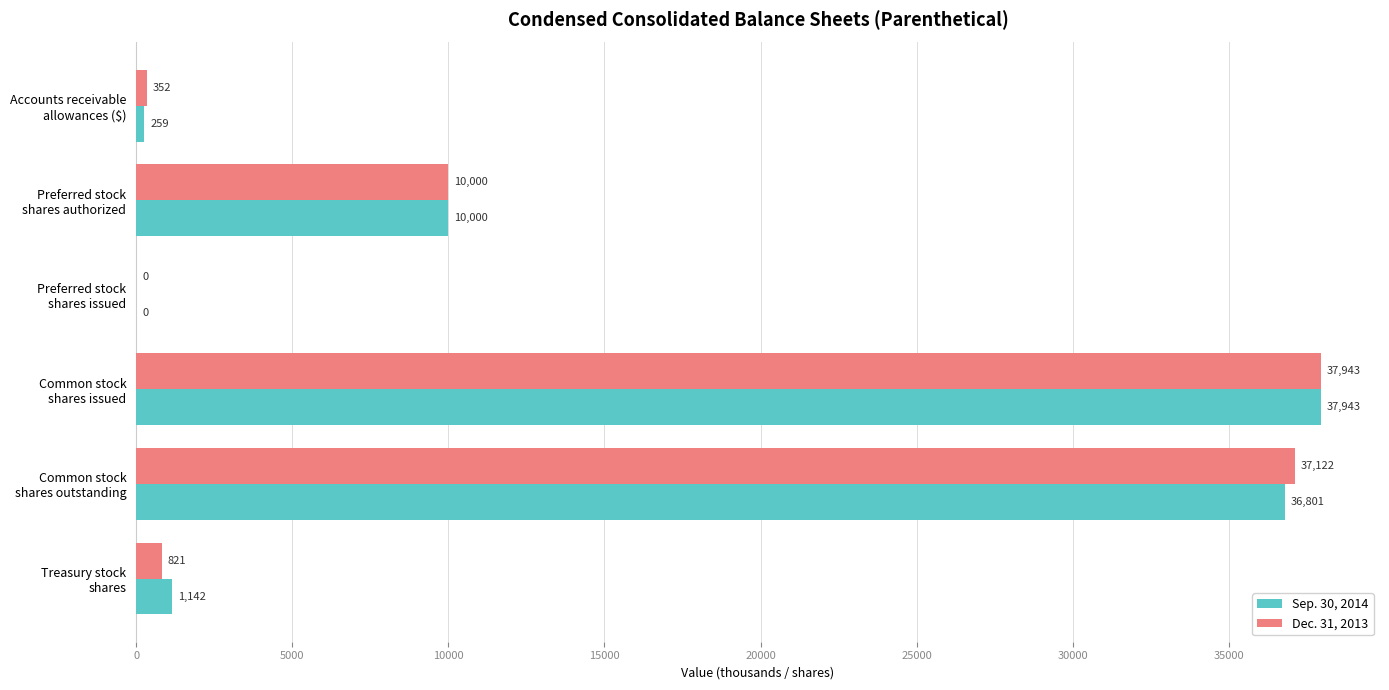

What is the maximum value for Dec. 31, 2013?

37943